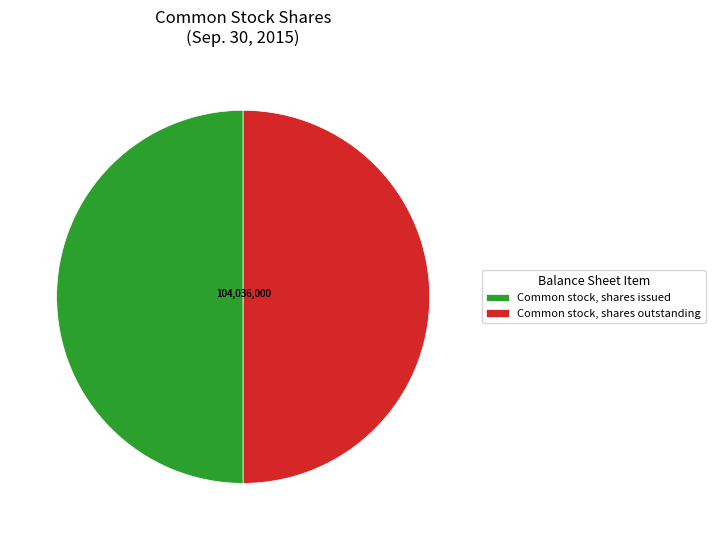

What is the ratio of the value at Common stock, shares outstanding to the value at Common stock, shares issued?

1.0